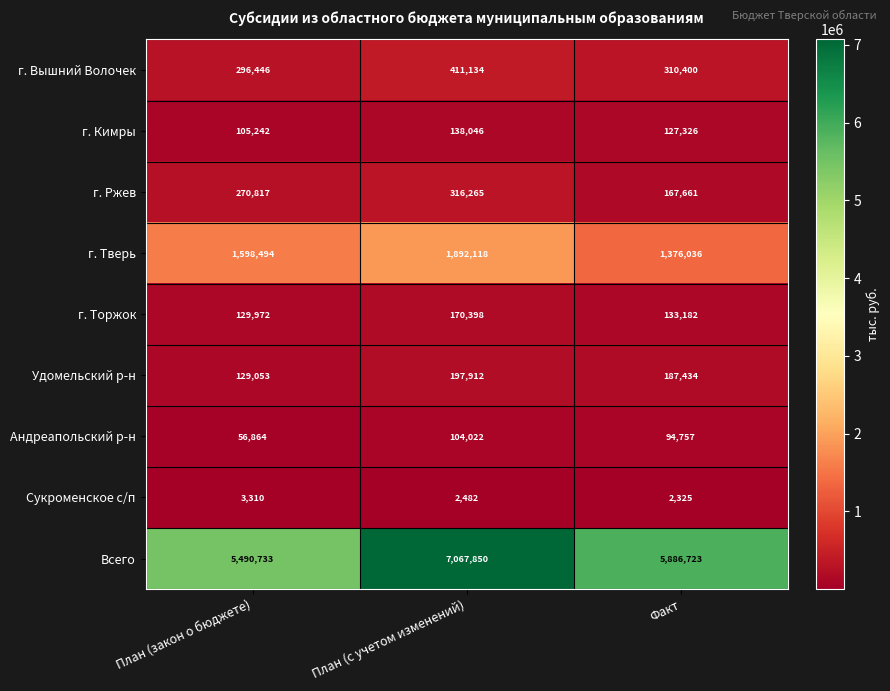

What is the highest value of the Сукроменское с/п series?

3310